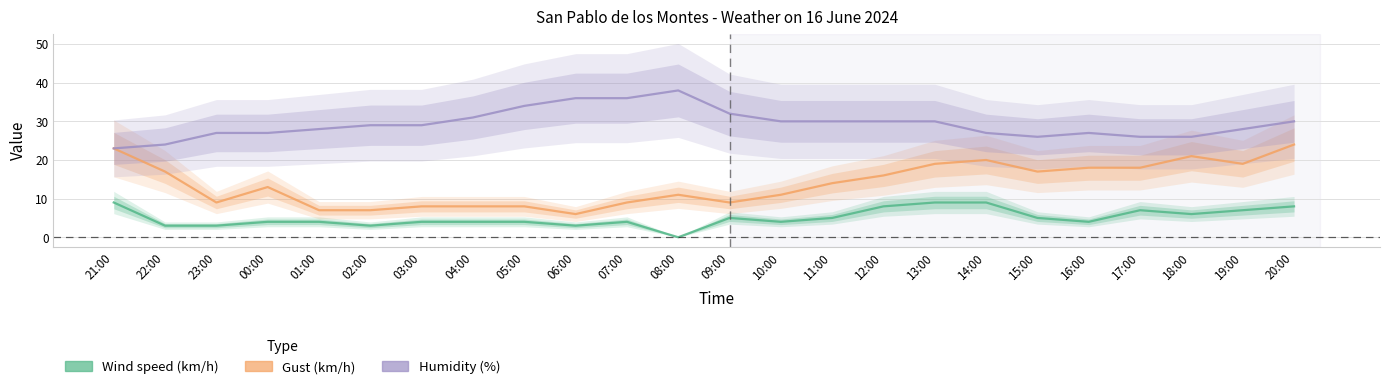

At which category is the sum across all series the highest?

20:00